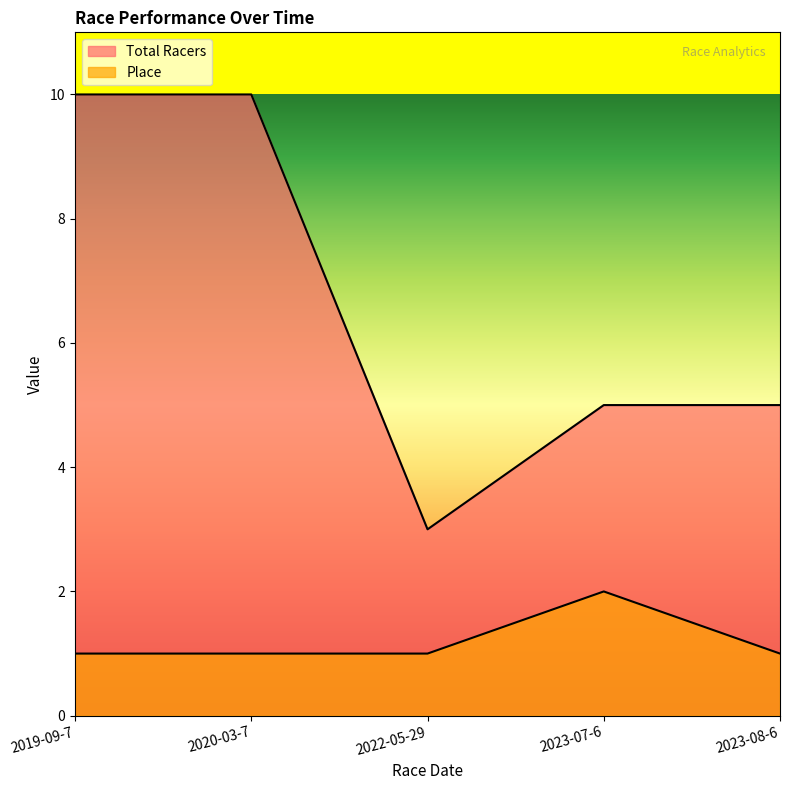

Which category has the lowest value in the Place series?

2019-09-7